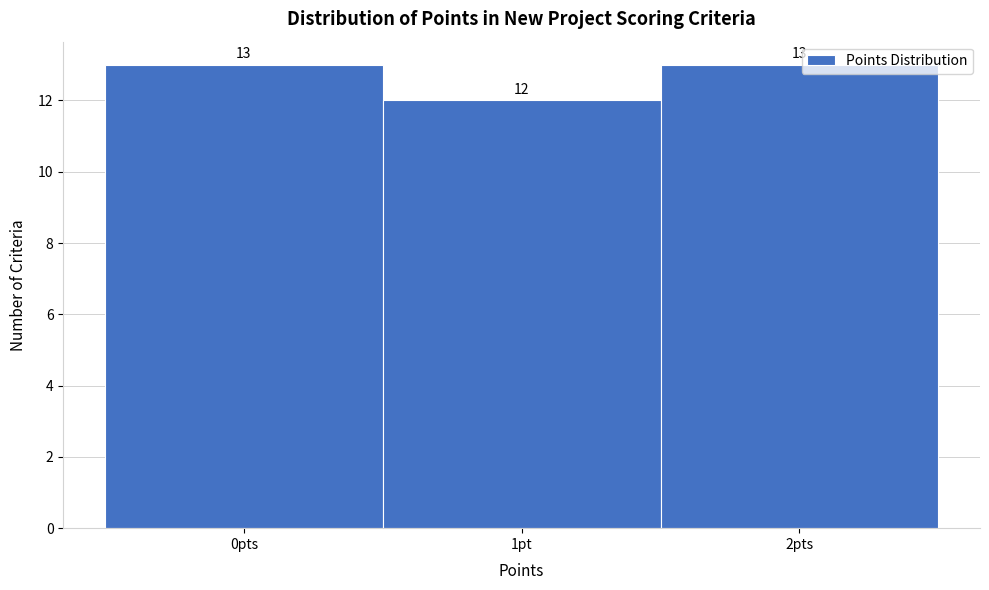

Reading left to right, list all the values displayed in this chart.

0pts=13	1pt=12	2pts=13